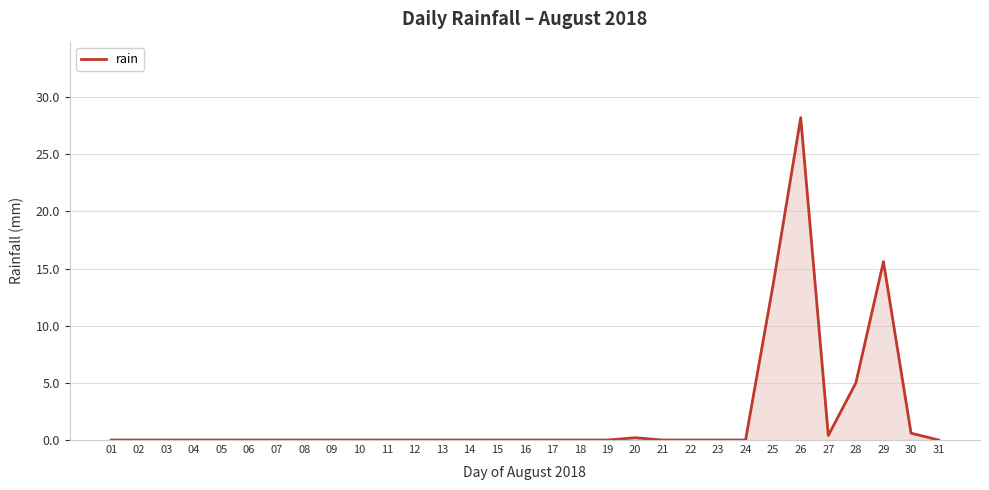

Count the number of data series in this chart.

1